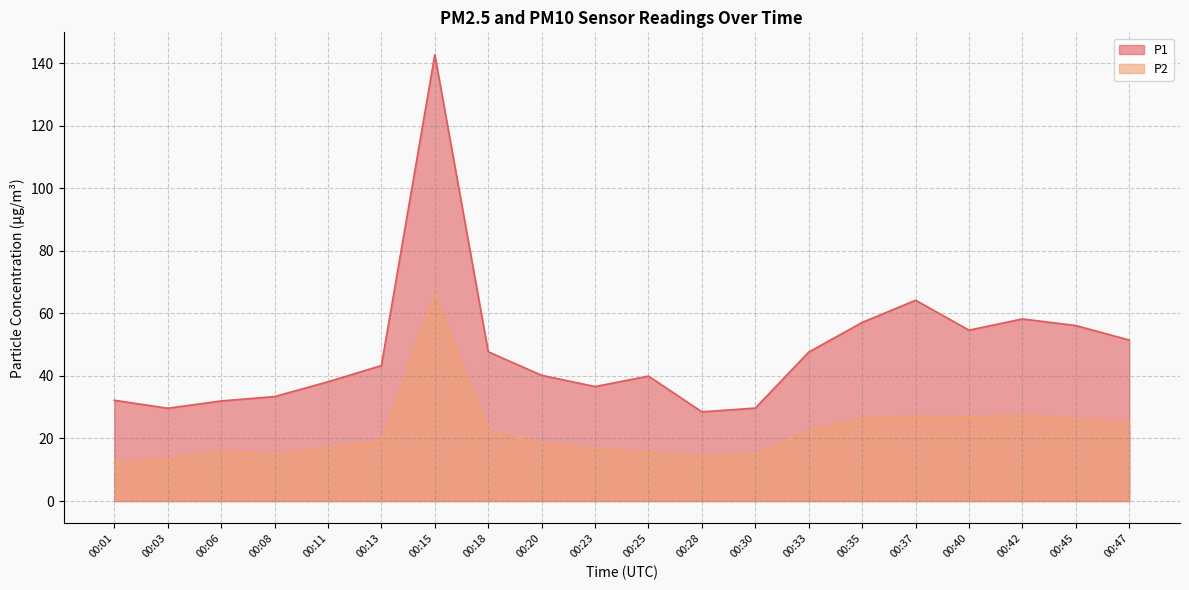

At which label is P1 closest to 85?

00:37